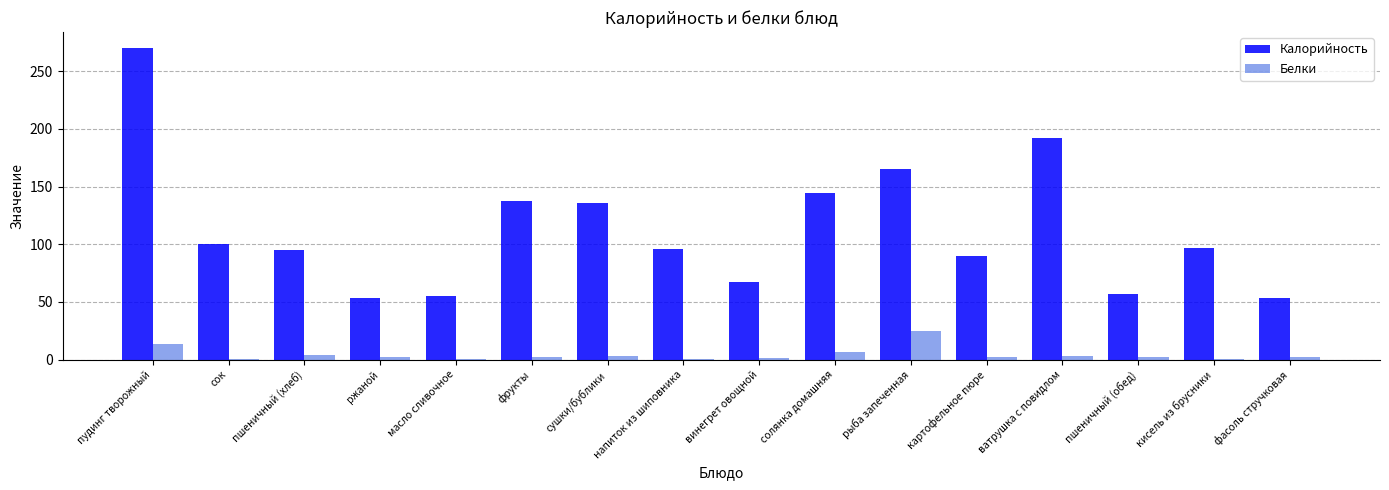

Between пшеничный (хлеб) and сушки/бублики, which series saw the biggest shift?

Калорийность